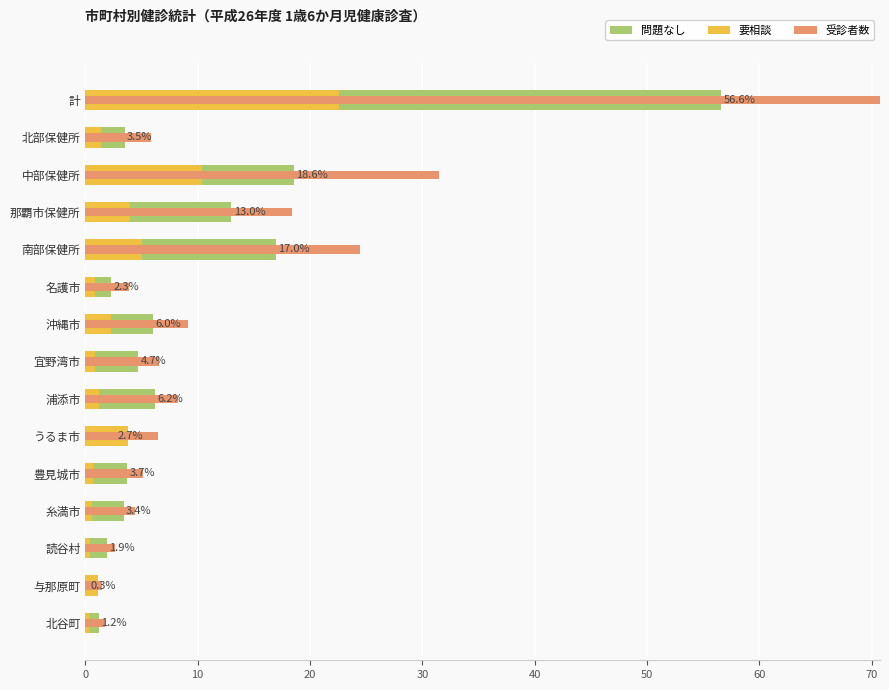

Count the number of data series in this chart.

3